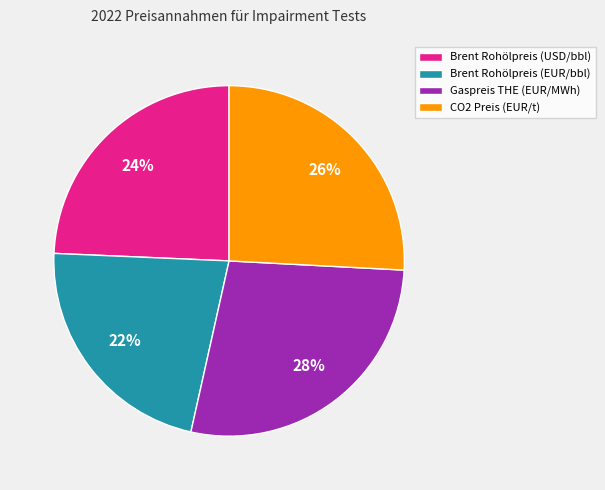

To the nearest percent, what is the average slice percentage?

25%